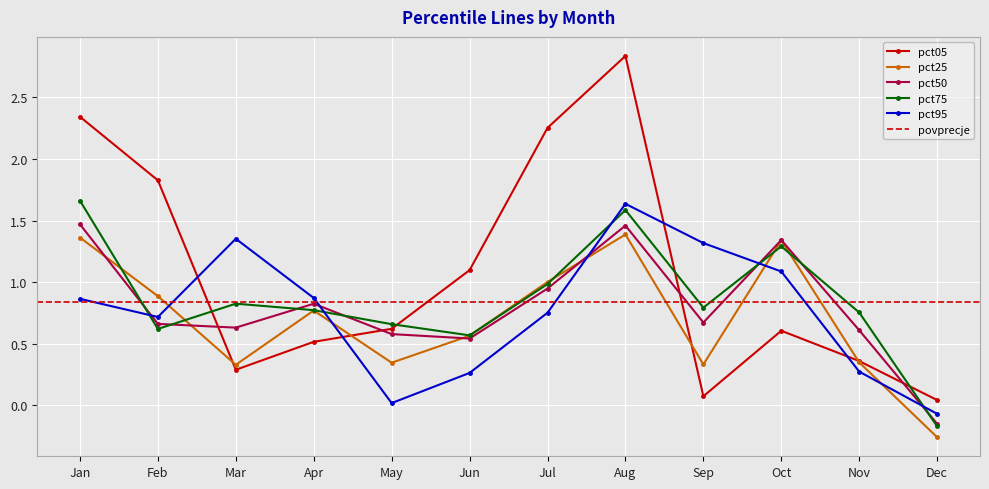

Does the chart display data point markers on the line(s)?

Yes